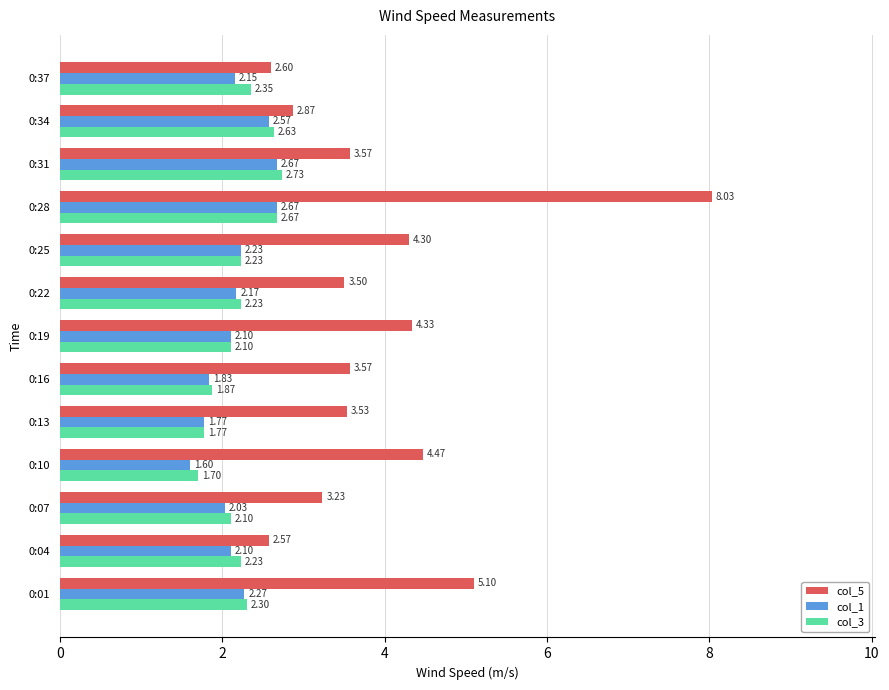

What is the difference between the highest and lowest values at 0:34?

0.3